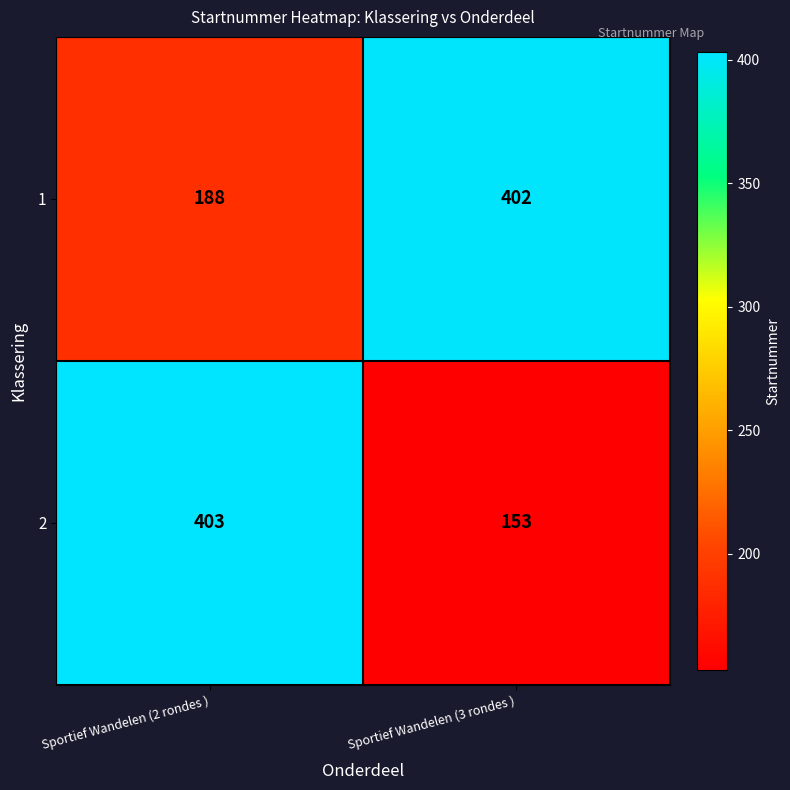

What is the difference between the maximum and minimum values in the 1 series?

214